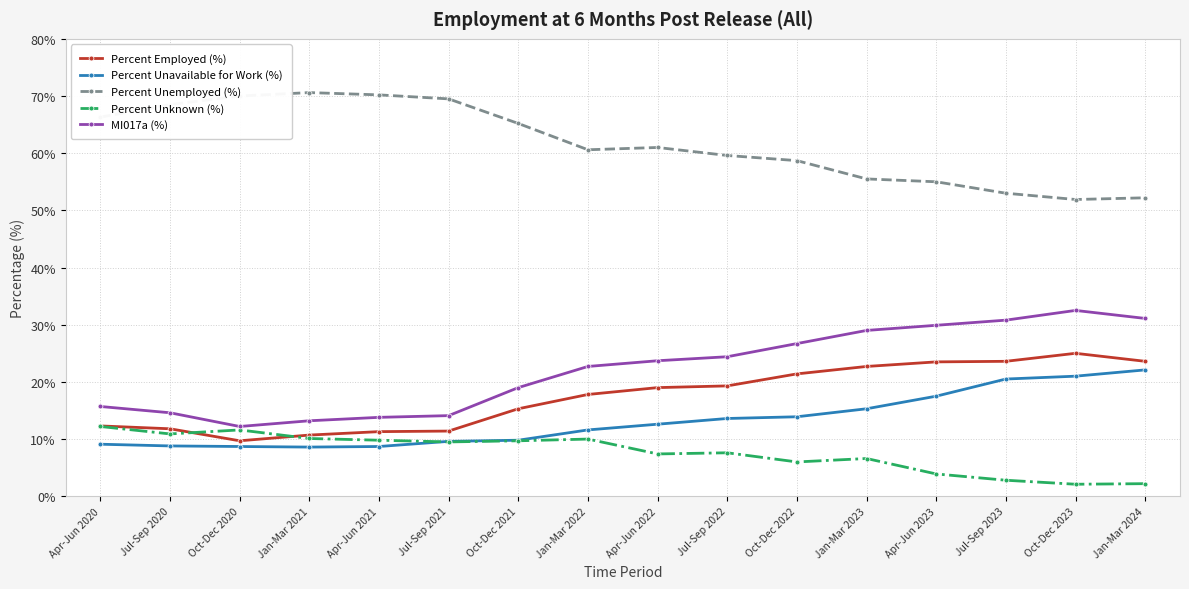

What is the difference between the highest and lowest values at Jul-Sep 2023?

50.2